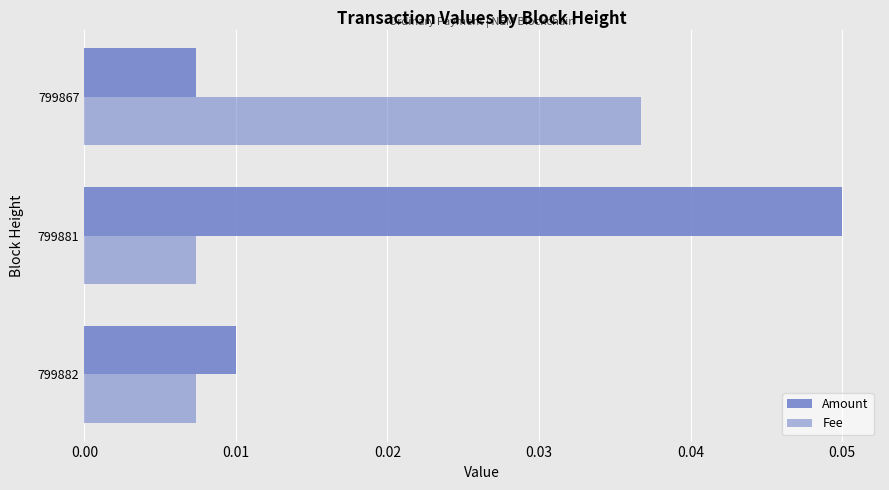

List the series in order of their peak value, lowest first.

Fee, Amount